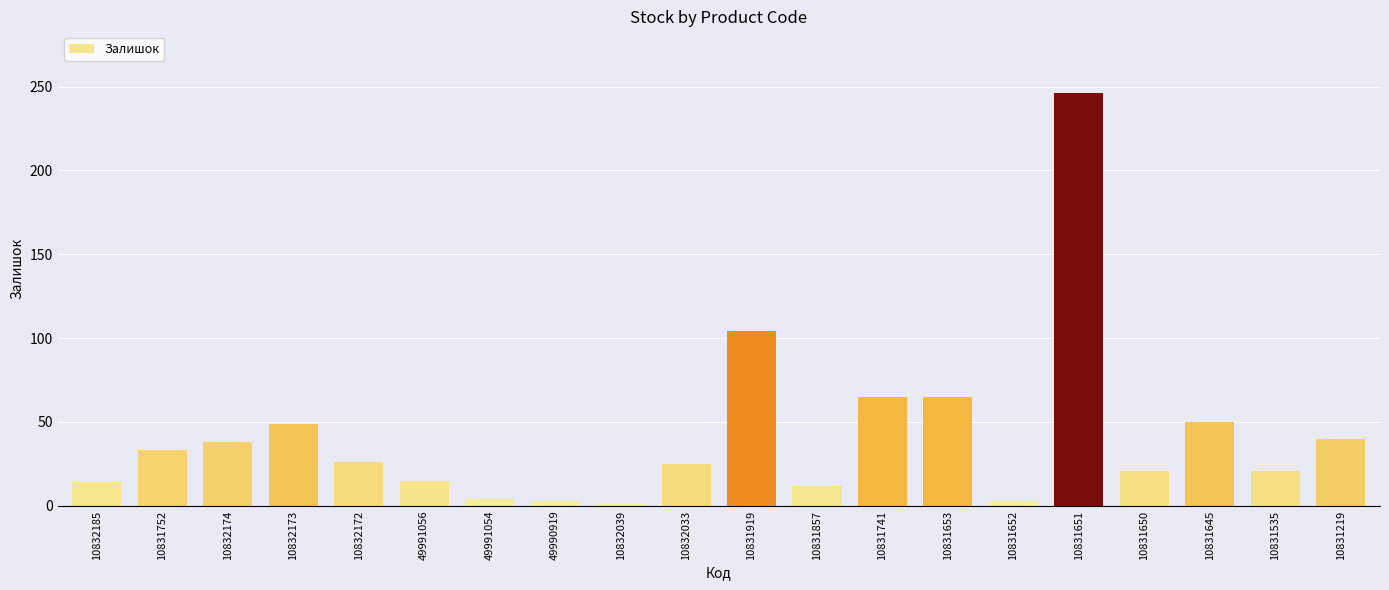

What is the sum of all values?

835